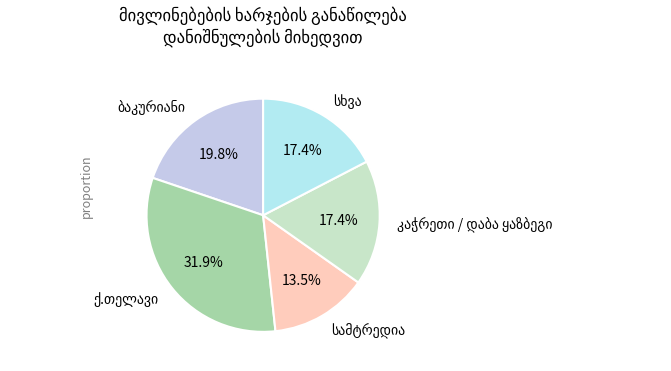

Is there any slice that represents more than half of the pie?

No